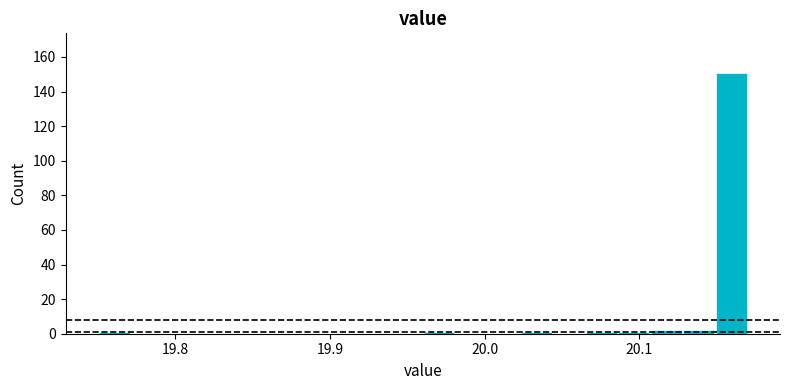

Read against the x-axis, roughly where is the centre of the tallest bar?

20.16